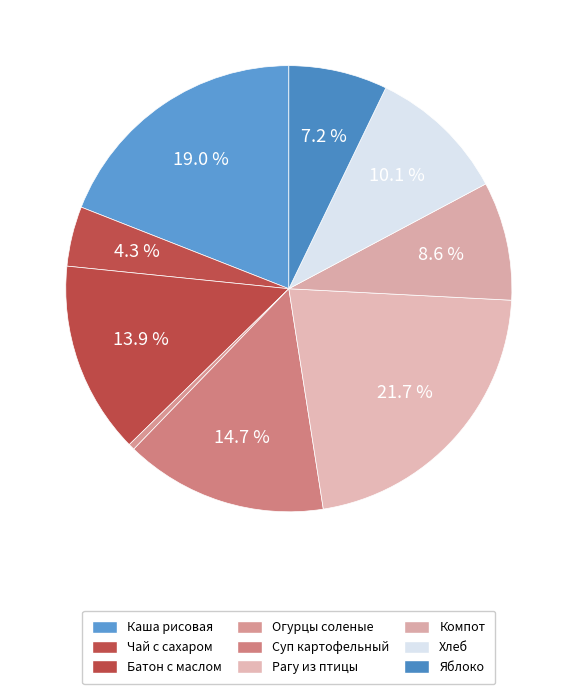

Count the number of slices in the pie.

9